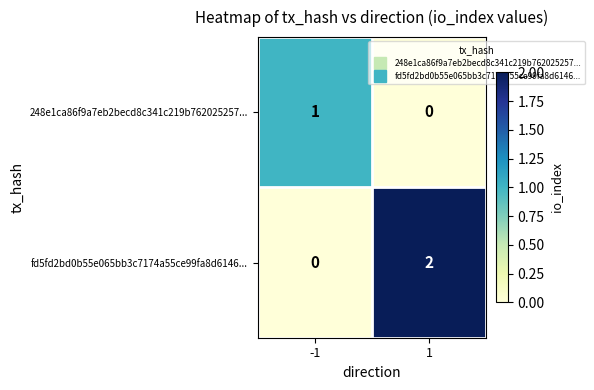

Which series changed the most between -1 and 1?

fd5fd2bd0b55e065bb3c7174a55ce99fa8d6146...